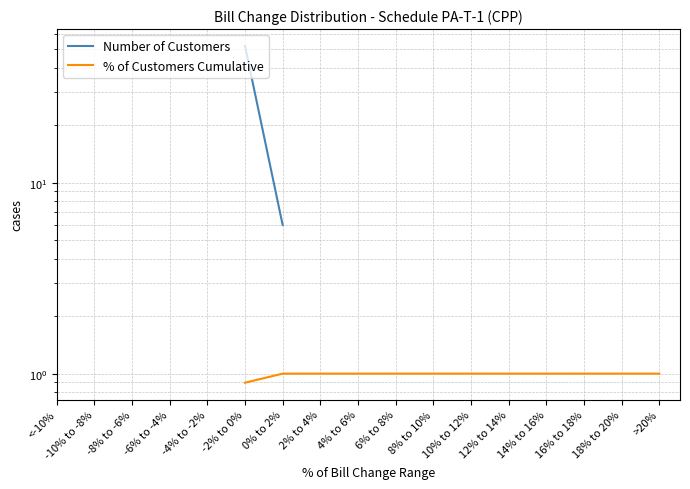

How many lines are shown in the chart?

2